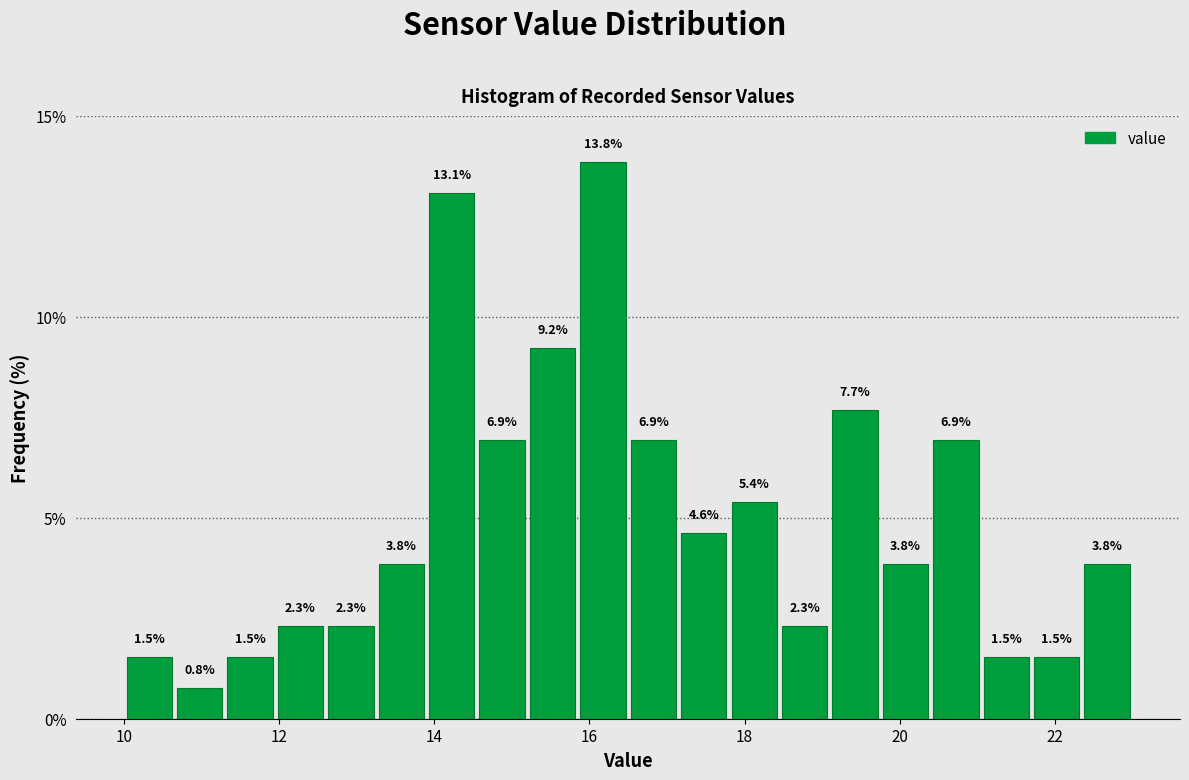

Read against the x-axis, roughly where is the centre of the tallest bar?

16.2